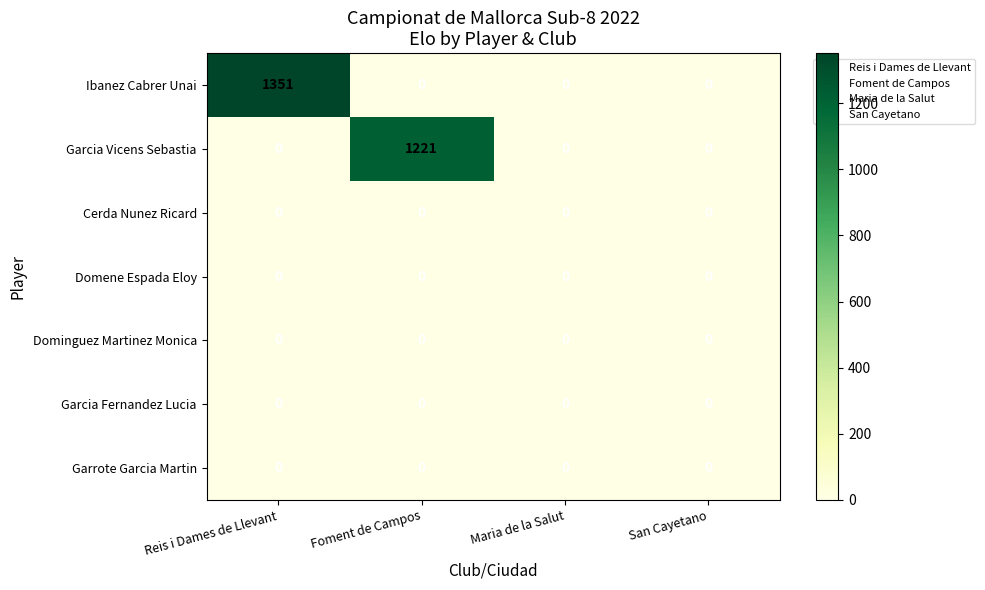

At which category is the sum across all series the highest?

Reis i Dames de Llevant